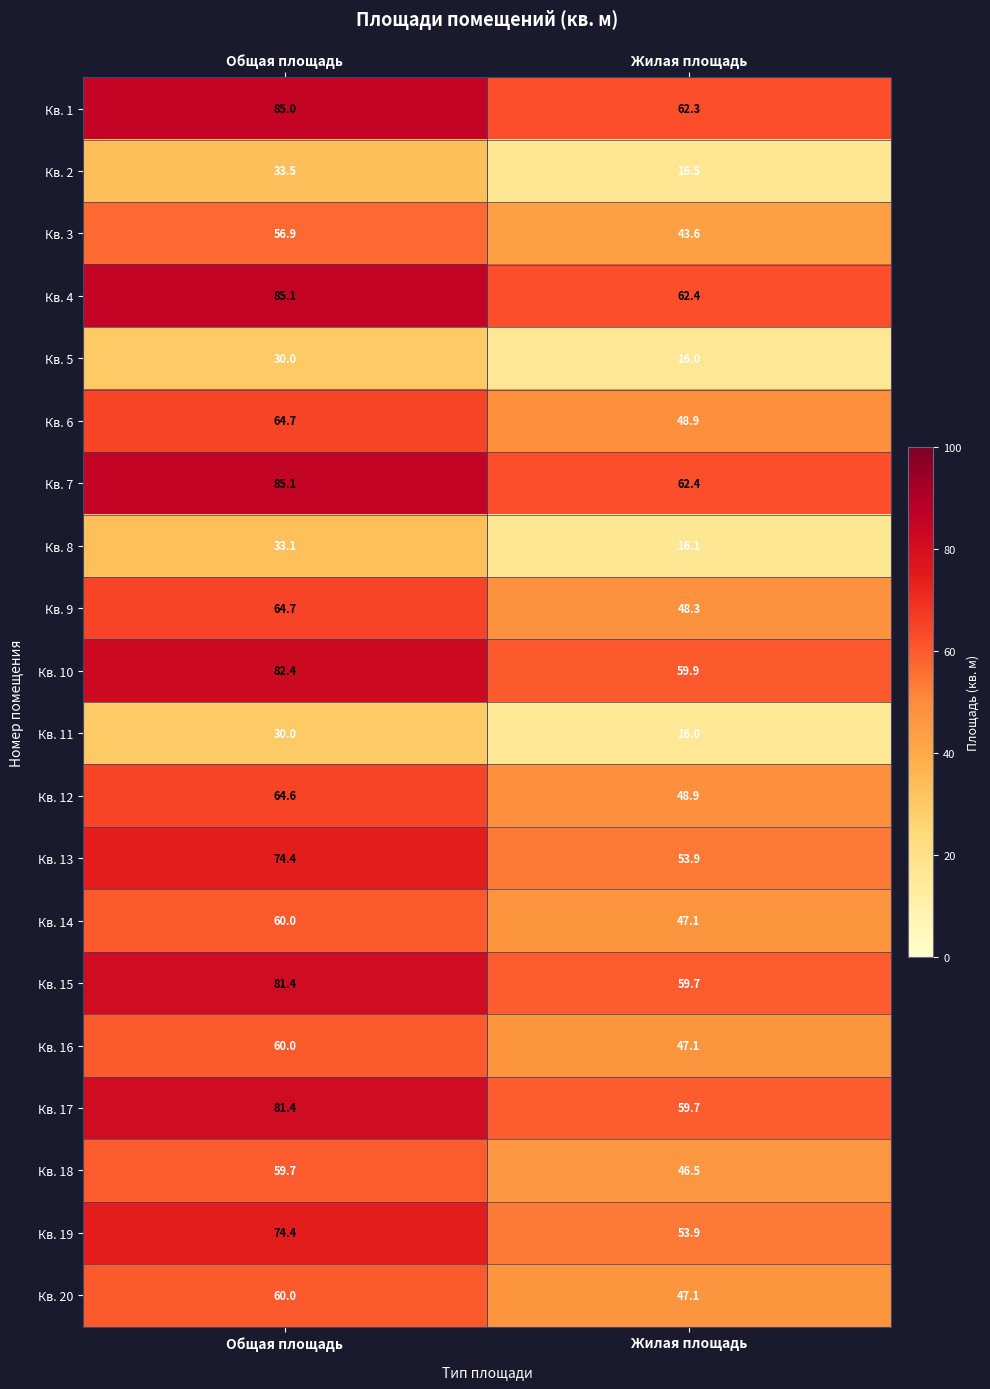

Is it true that Кв. 19 equals 74.4 at Общая площадь?

True